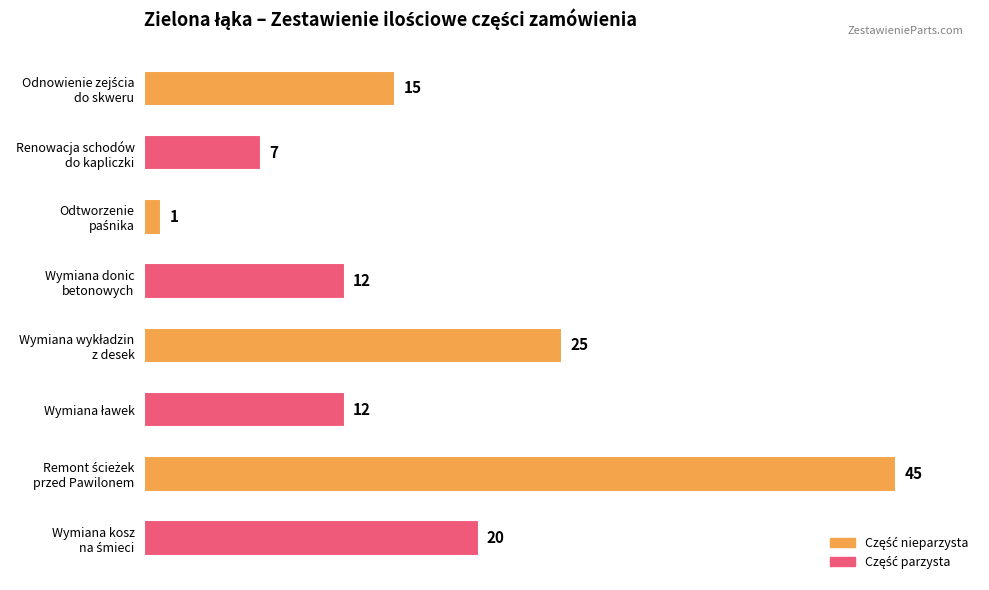

What is the maximum value shown in the chart?

45